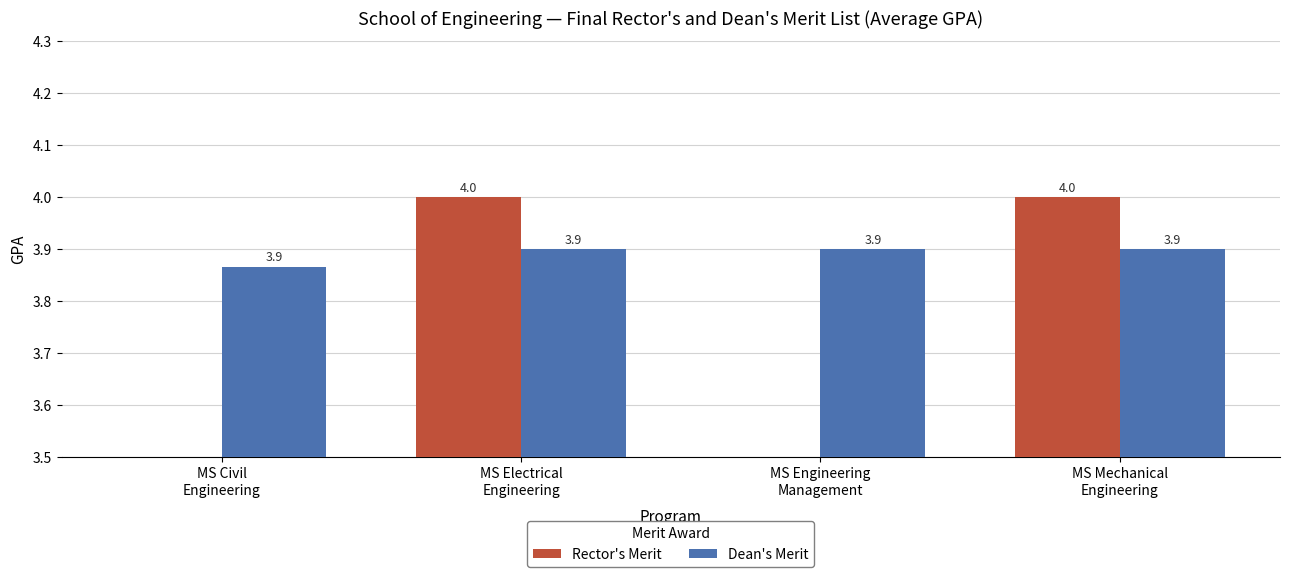

What is the maximum value for Dean's Merit?

3.9